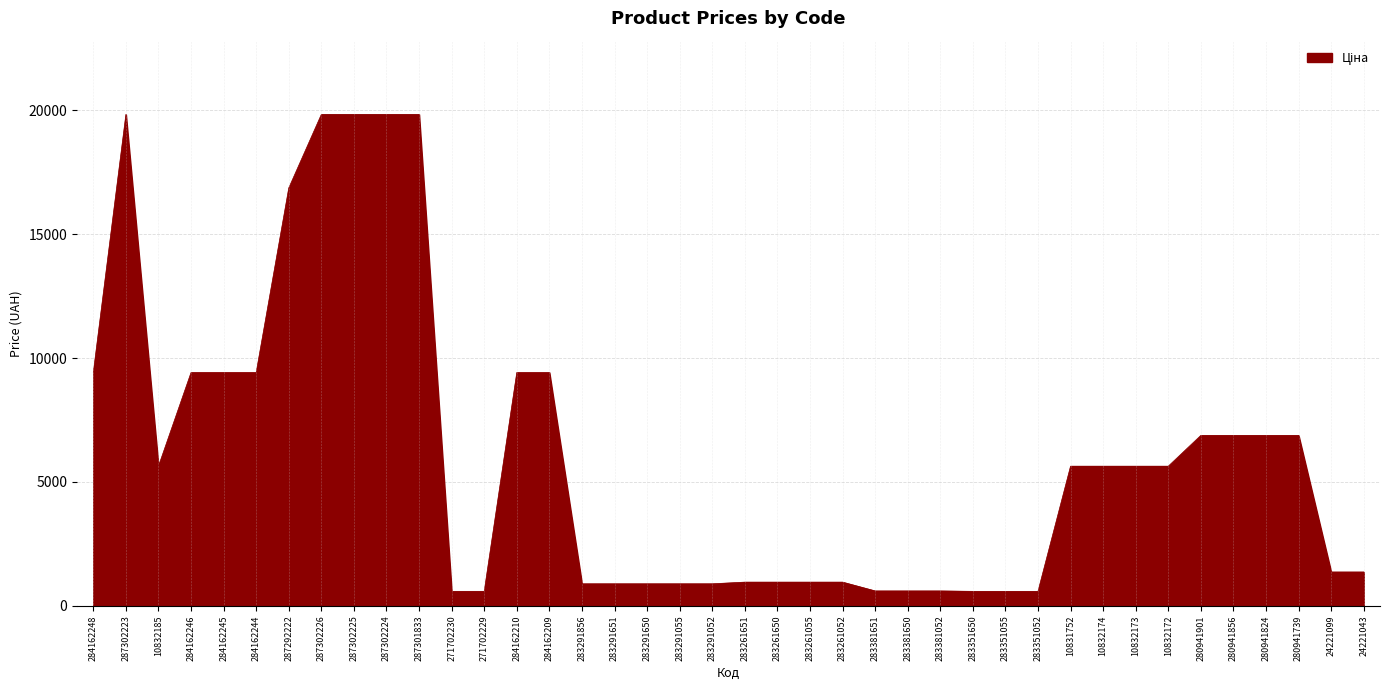

Count the number of categories in the chart.

40